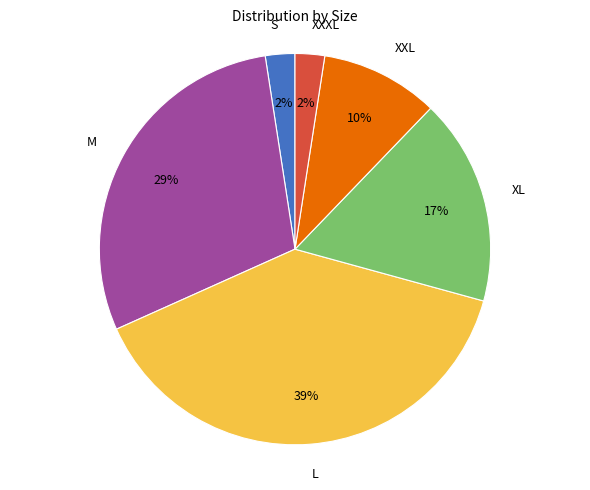

Does XL account for over 50% of the chart?

No